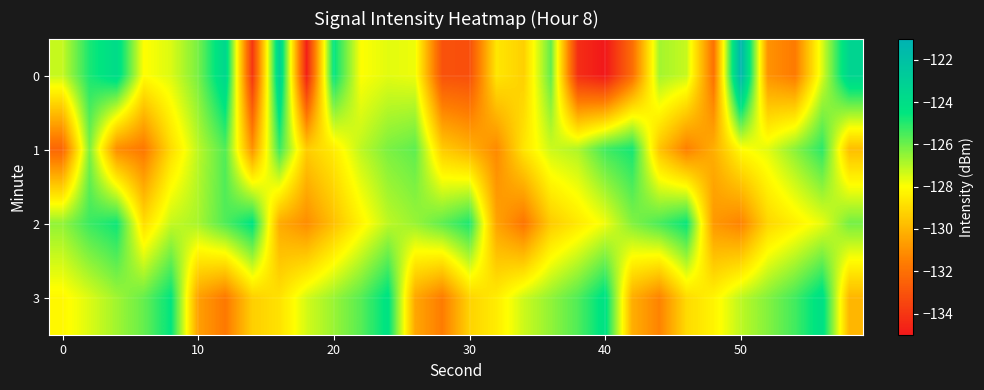

Which series has the largest total across all categories?

2